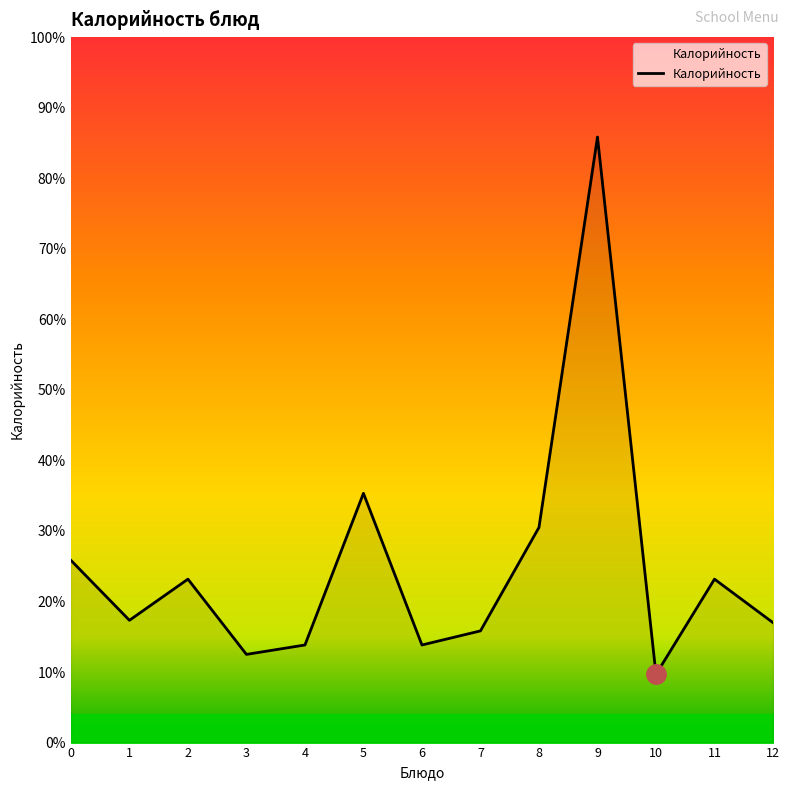

What is the sum of all values?

1943